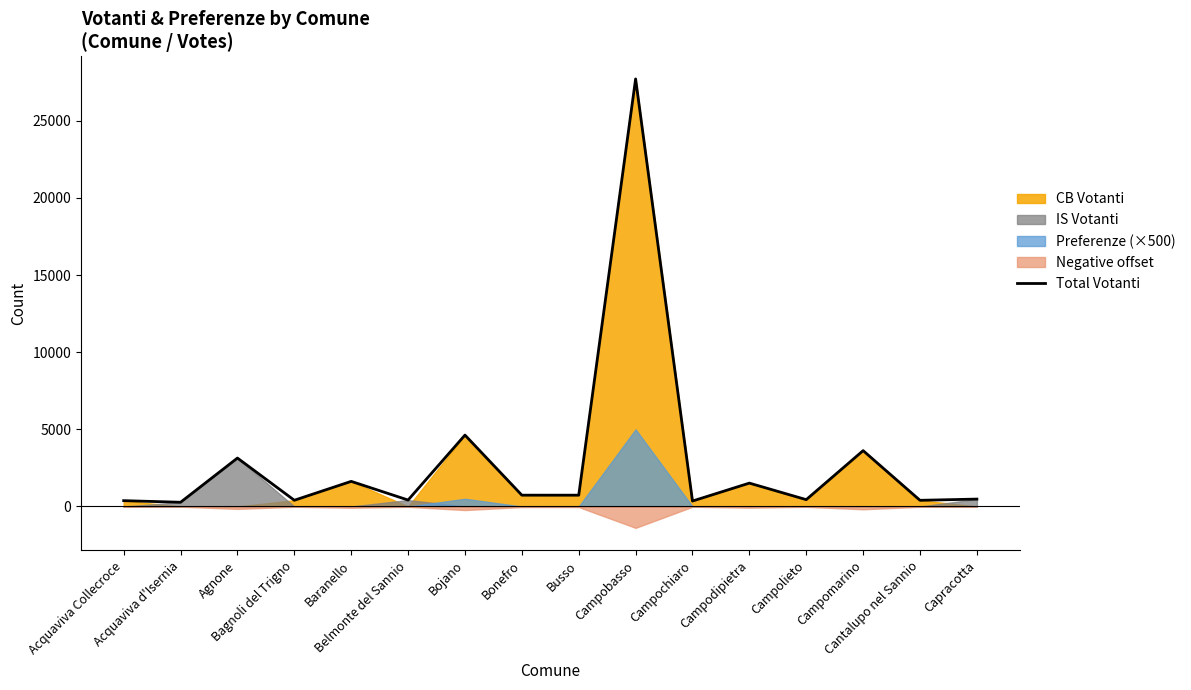

How many categories are shown in the chart?

16